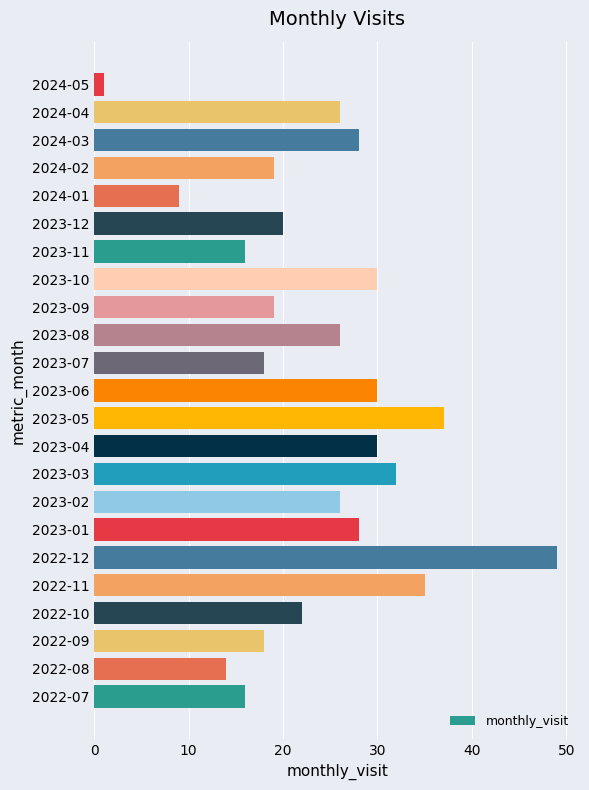

Approximately how many times larger is the value at 2023-11 compared to 2022-11?

0.5